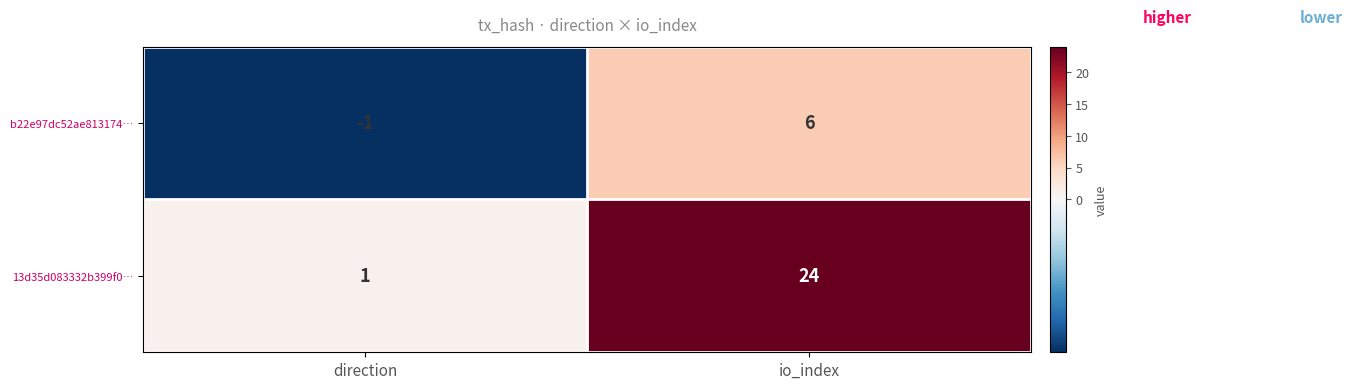

At which label is b22e97dc52ae813174… closest to 2?

direction